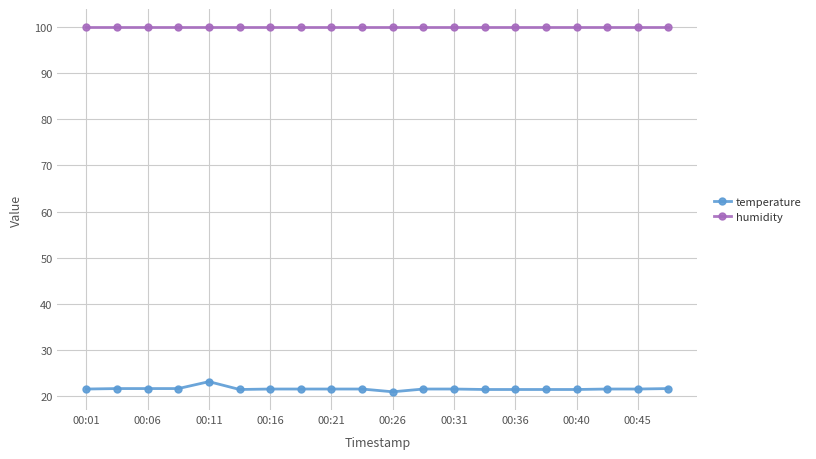

Which series has the largest range (max minus min)?

temperature